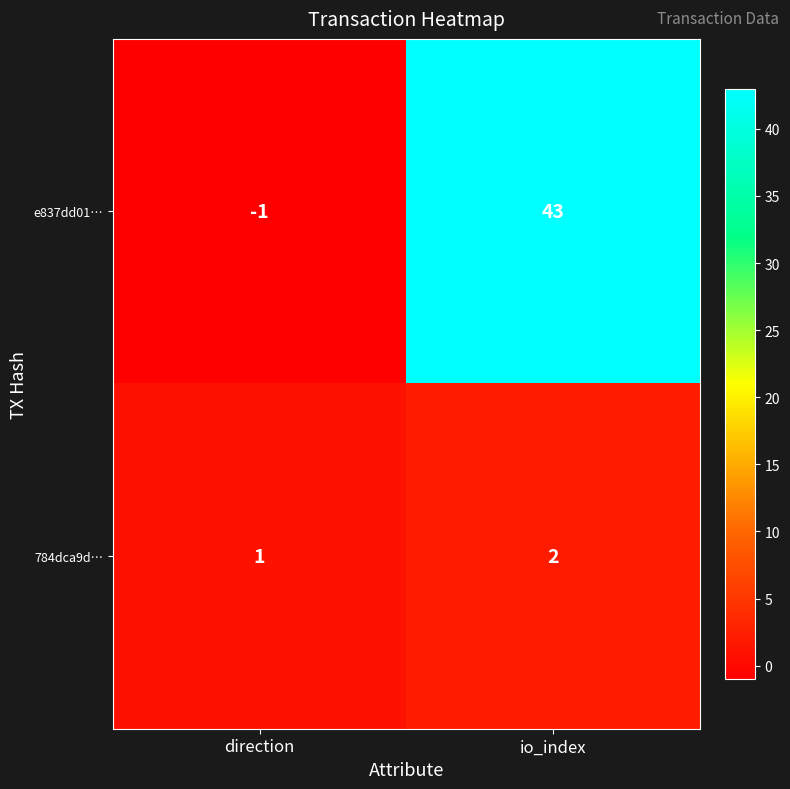

At which category is the sum across all series the highest?

io_index